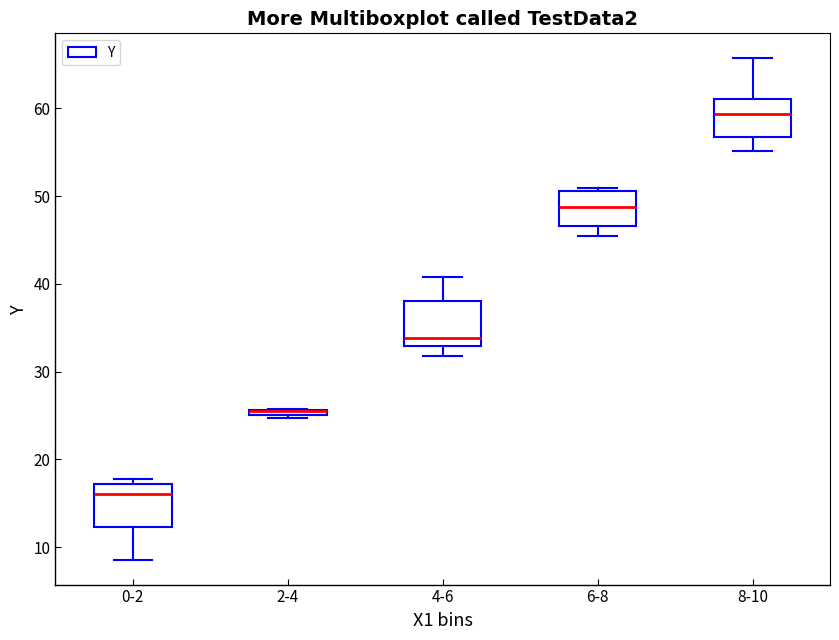

Where is the lower edge of the box for 6-8 on the y-axis? The values are not printed on the chart, so give them approximately, as read against the axis.

47